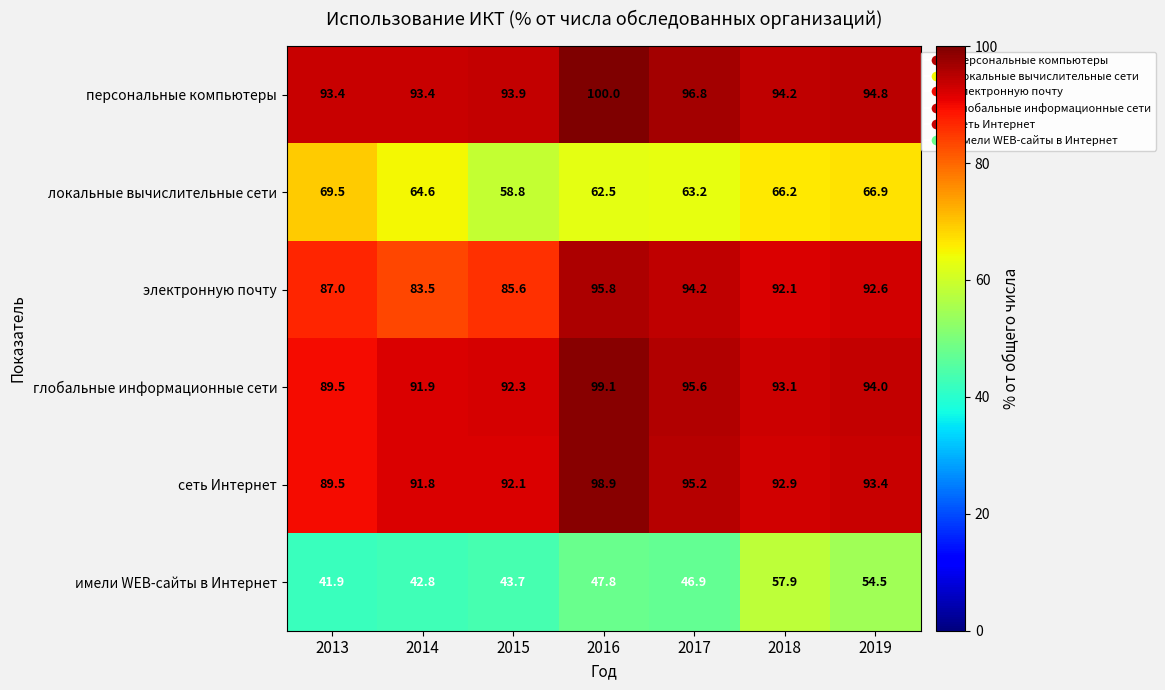

What is the lowest value of the локальные вычислительные сети series?

58.8